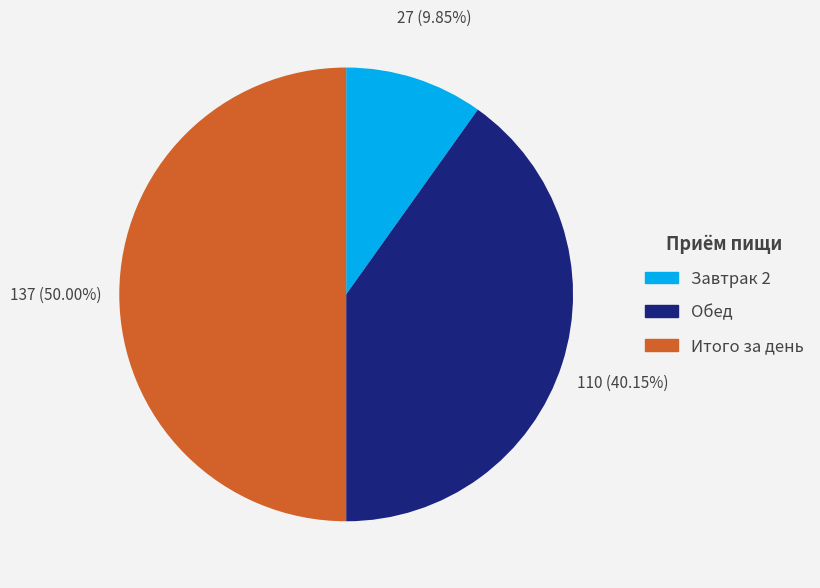

Rank the categories by value from highest to lowest.

Итого за день, Обед, Завтрак 2